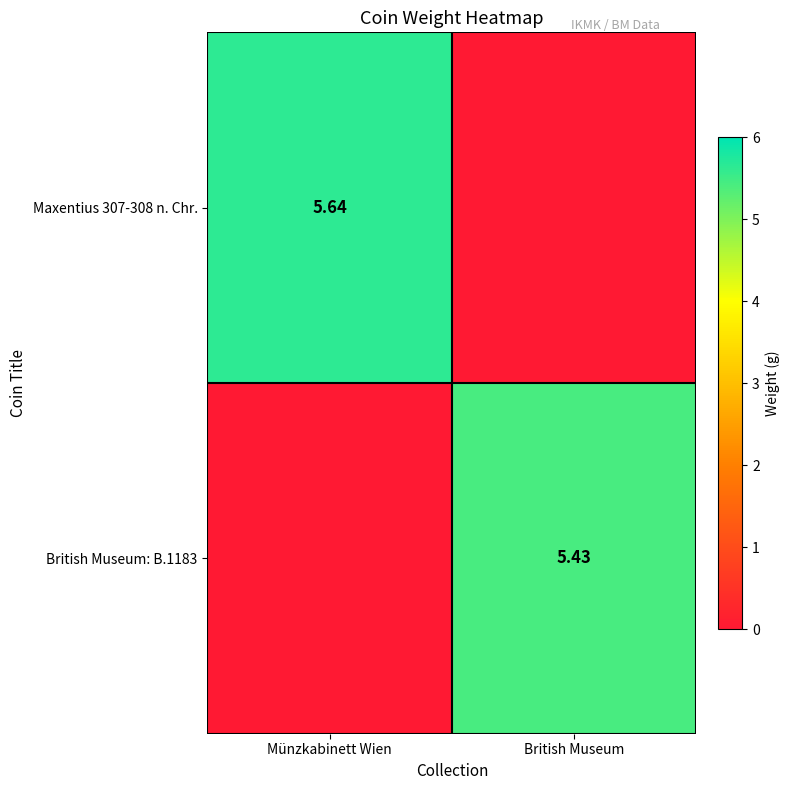

How many values in the British Museum: B.1183 series are below 5?

1